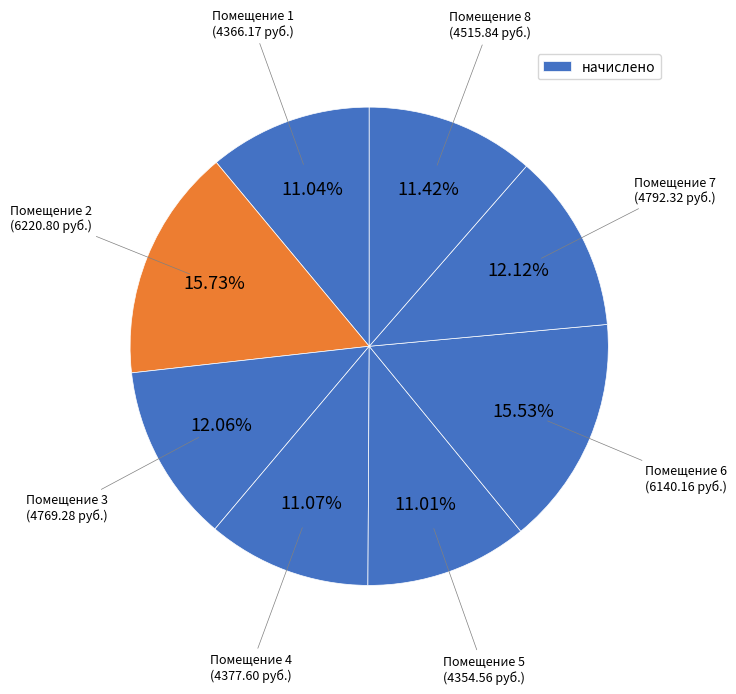

How many slices are in this pie chart?

8